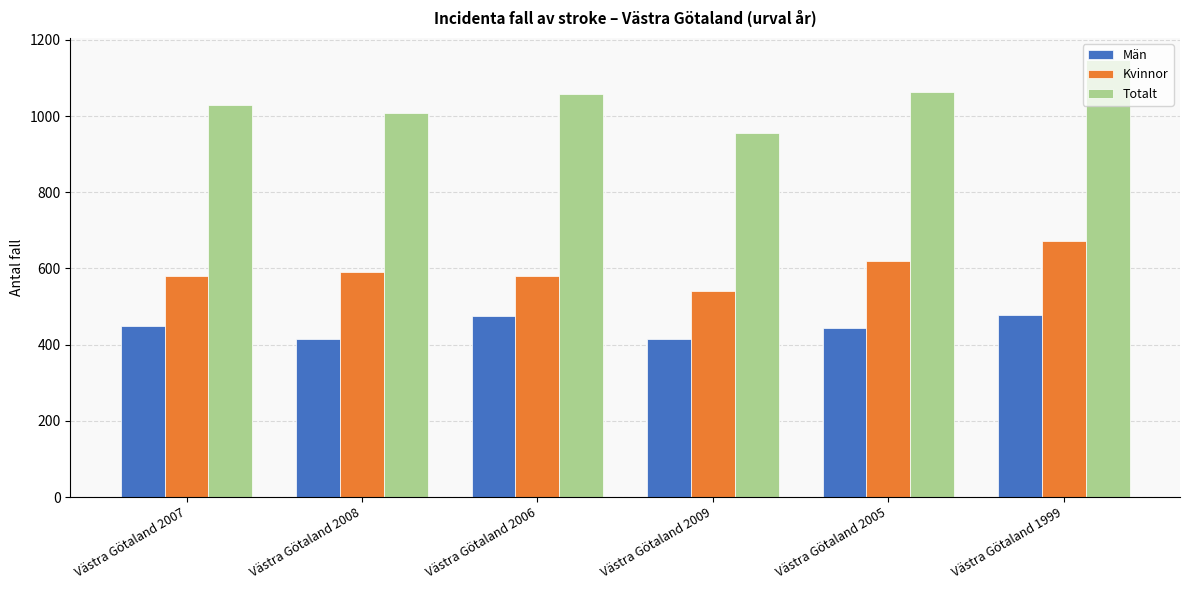

What is the average value of the Totalt series?

1044